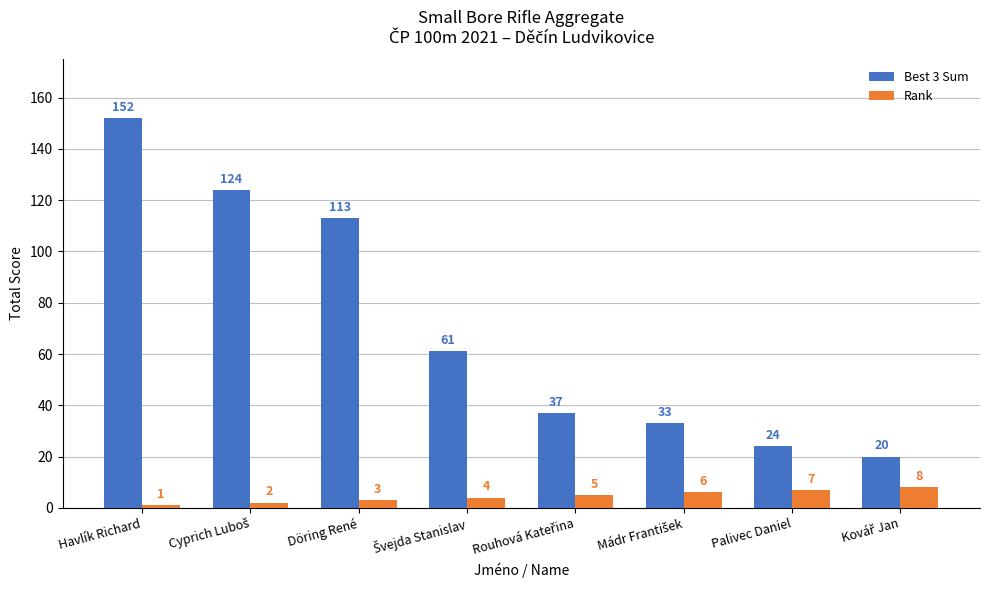

Which label corresponds to the smallest value in the chart?

Havlík Richard